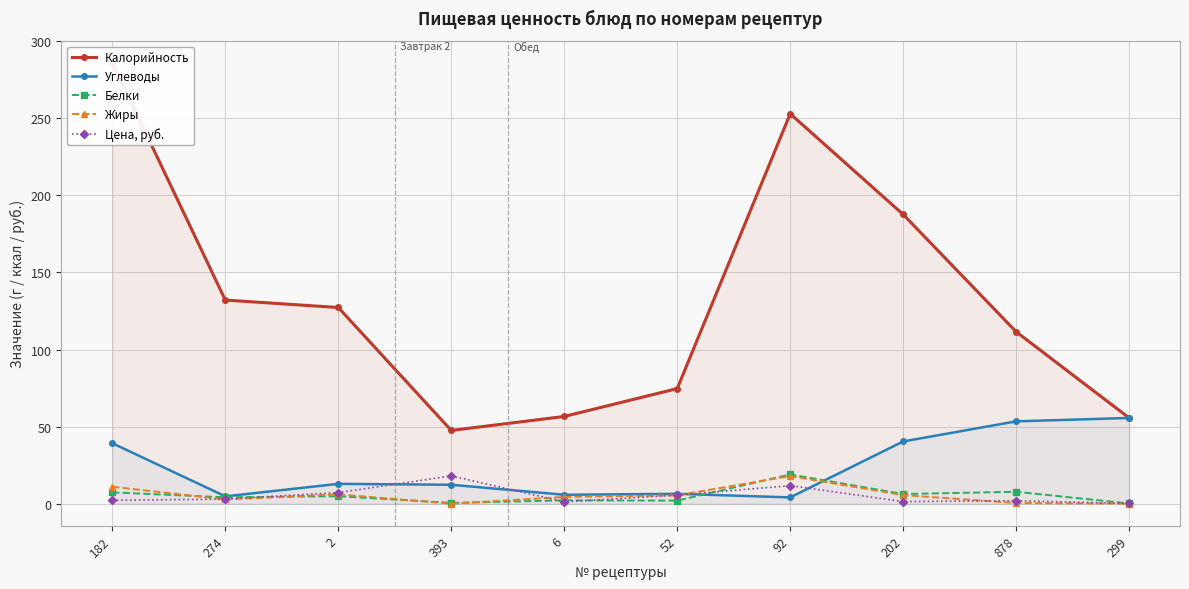

How many positive values does the Жиры series have?

8